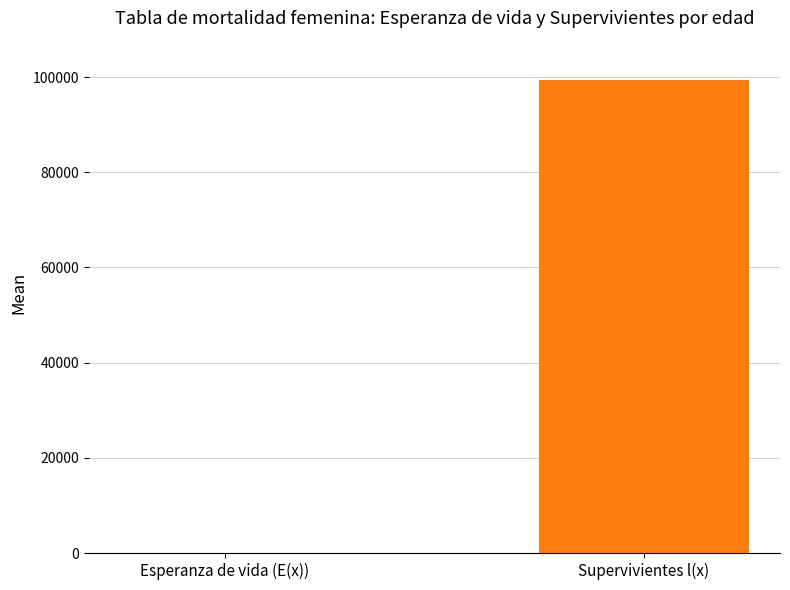

How many categories are shown in the chart?

1